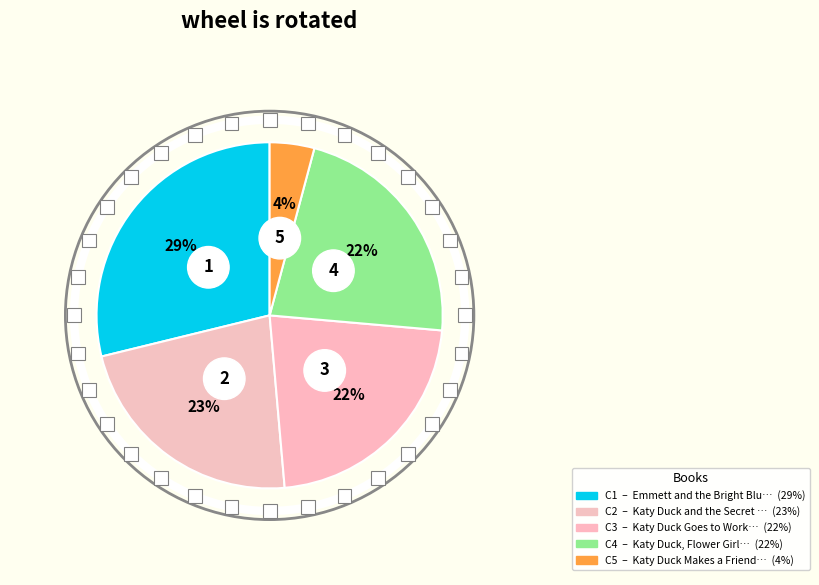

What percentage do Katy Duck, Flower Girl and Katy Duck and the Secret Valentine together represent?

44.8%